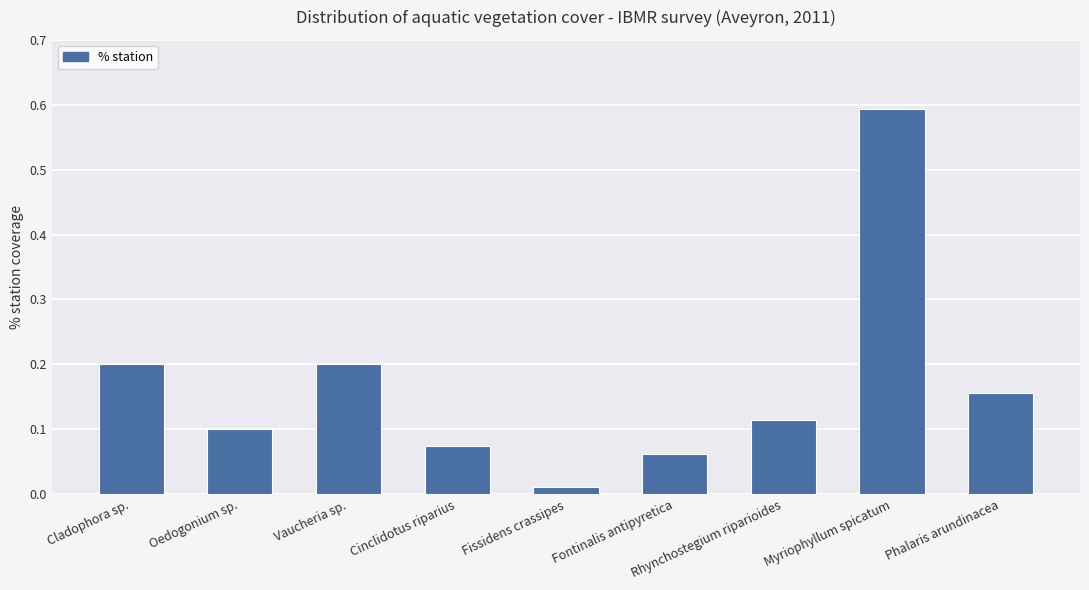

At which category does the chart reach its minimum across all series?

Fissidens crassipes